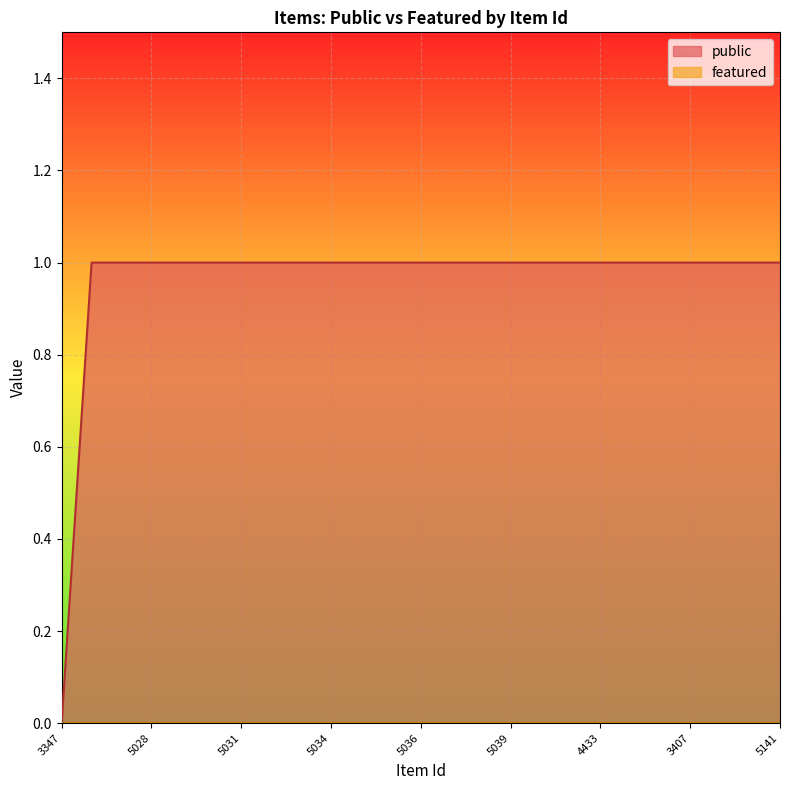

Reading left to right, list all the values displayed in this chart.

3347=0	3615=1	5027=1	5028=1	5029=1	5030=1	5031=1	5032=1	5033=1	5034=1	5035=1	5026=1	5036=1	5037=1	5038=1	5039=1	5040=1	4420=1	4433=1	4192=1	3632=1	3407=1	3324=1	3355=1	5141=1